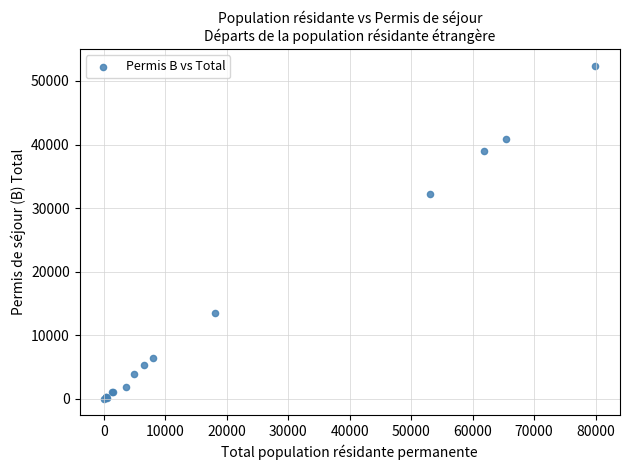

What Y value in the scatter plot is closest to 26221?

32209